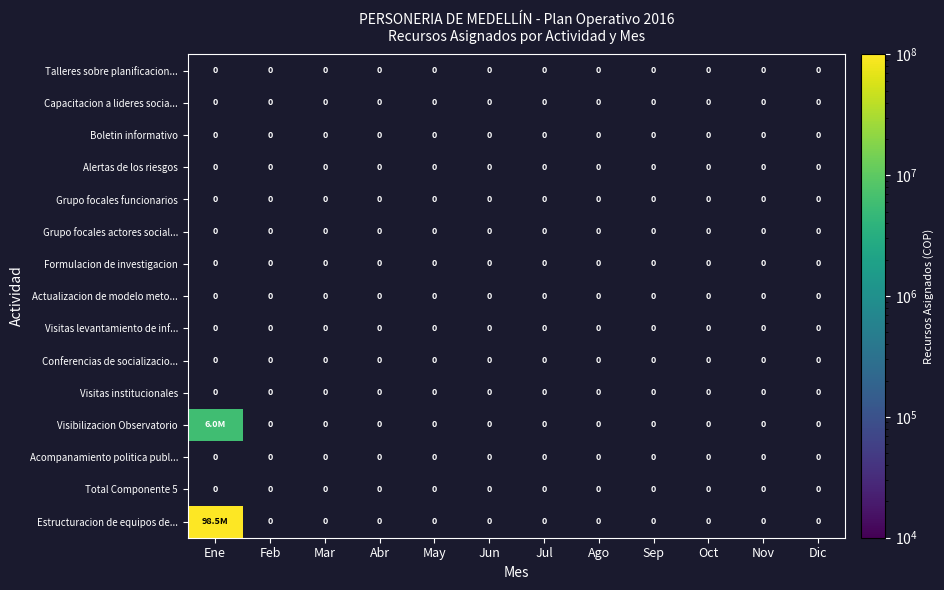

What is the maximum value shown in the chart?

98513062